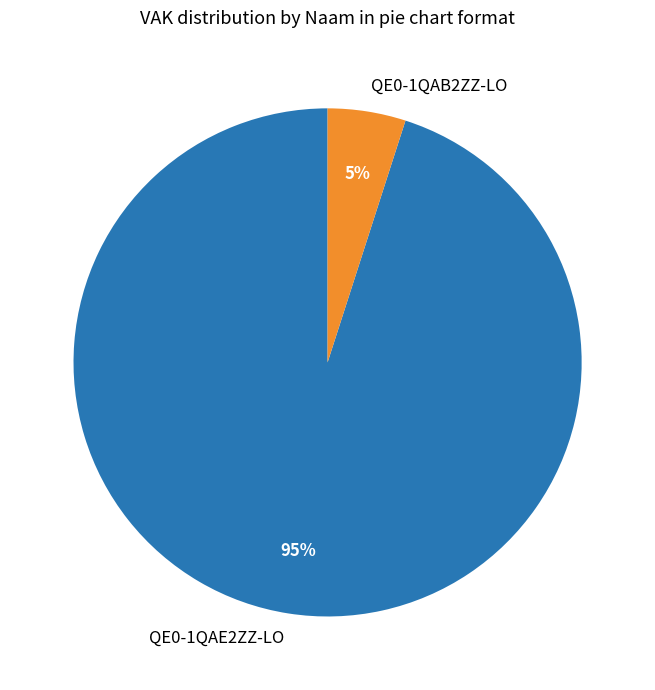

True or false: QE0-1QAE2ZZ-LO accounts for 78% of the total.

False